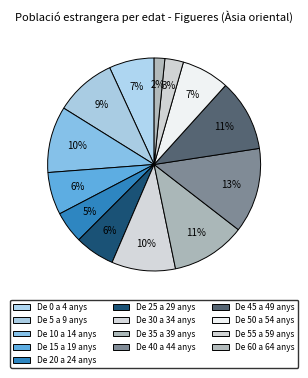

Is there any slice that represents more than half of the pie?

No